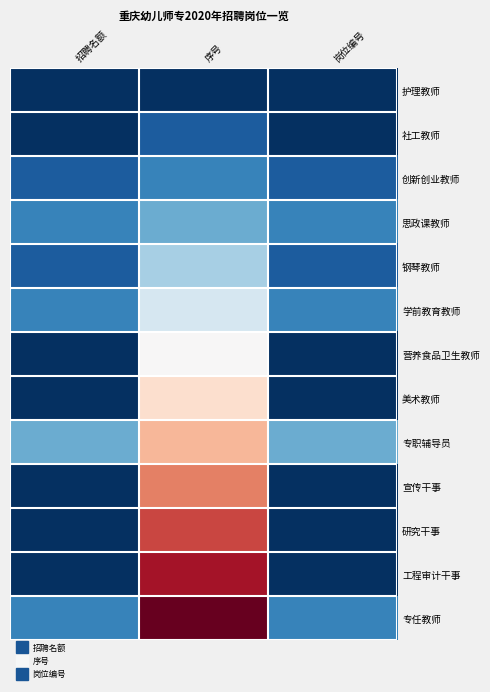

Reading left to right, extract all data points from this chart.

护理教师: 招聘名额=1	序号=1	岗位编号=1
社工教师: 招聘名额=1	序号=2	岗位编号=1
创新创业教师: 招聘名额=2	序号=3	岗位编号=2
思政课教师: 招聘名额=3	序号=4	岗位编号=3
钢琴教师: 招聘名额=2	序号=5	岗位编号=2
学前教育教师: 招聘名额=3	序号=6	岗位编号=3
营养食品卫生教师: 招聘名额=1	序号=7	岗位编号=1
美术教师: 招聘名额=1	序号=8	岗位编号=1
专职辅导员: 招聘名额=4	序号=9	岗位编号=4
宣传干事: 招聘名额=1	序号=10	岗位编号=1
研究干事: 招聘名额=1	序号=11	岗位编号=1
工程审计干事: 招聘名额=1	序号=12	岗位编号=1
专任教师: 招聘名额=3	序号=13	岗位编号=3